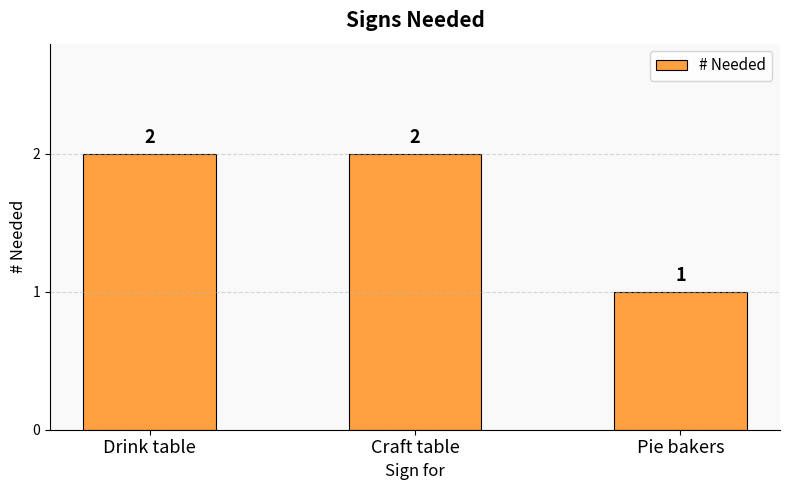

What is the difference between the values at Pie bakers and Craft table?

1